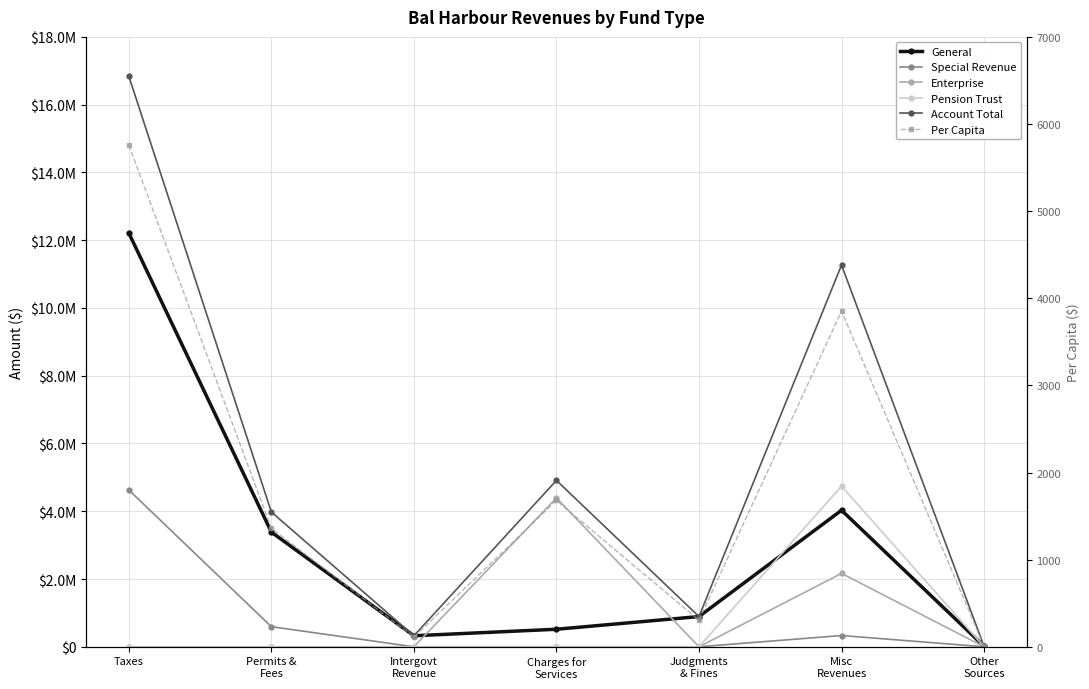

At Misc
Revenues, list the series in order from largest to smallest.

Account Total, Pension Trust, General, Enterprise, Special Revenue, Per Capita